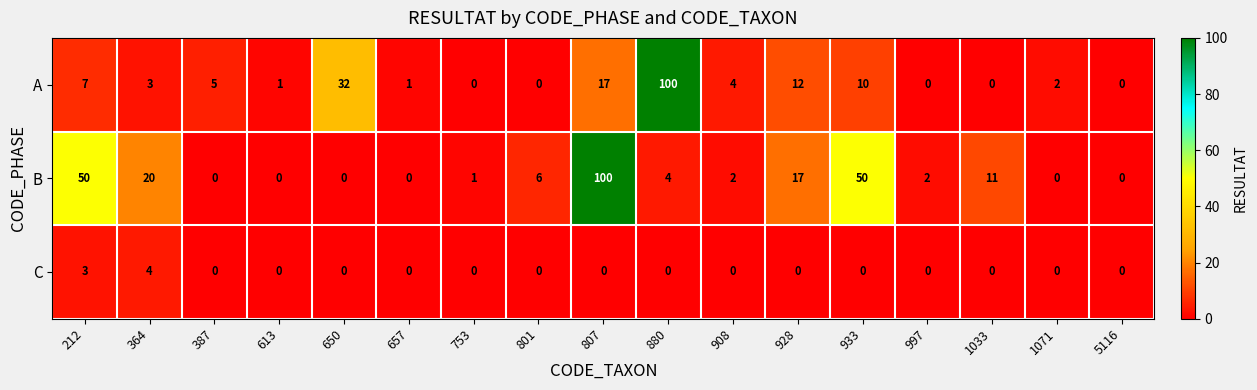

What is the sum of all A values?

194